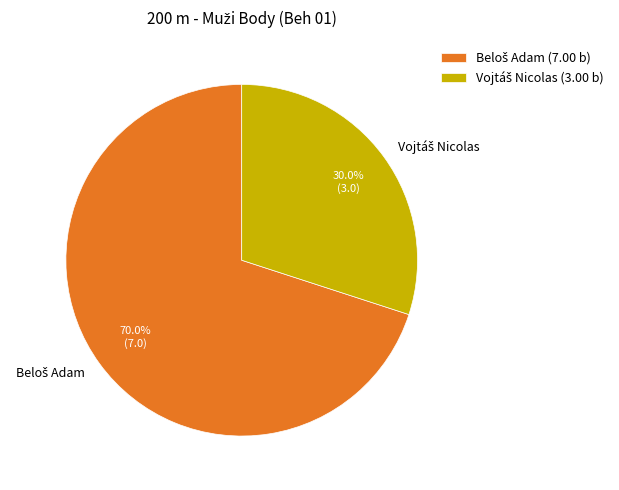

Is there any slice that represents more than half of the pie?

Yes